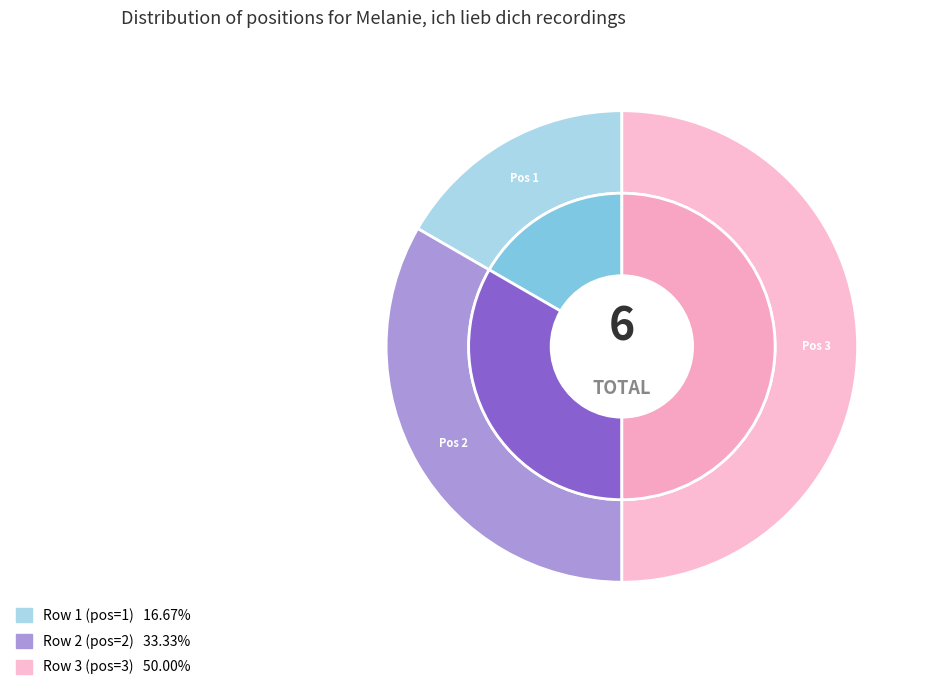

What is the smallest slice in the pie chart?

Melanie, ich lieb dich (row 1)